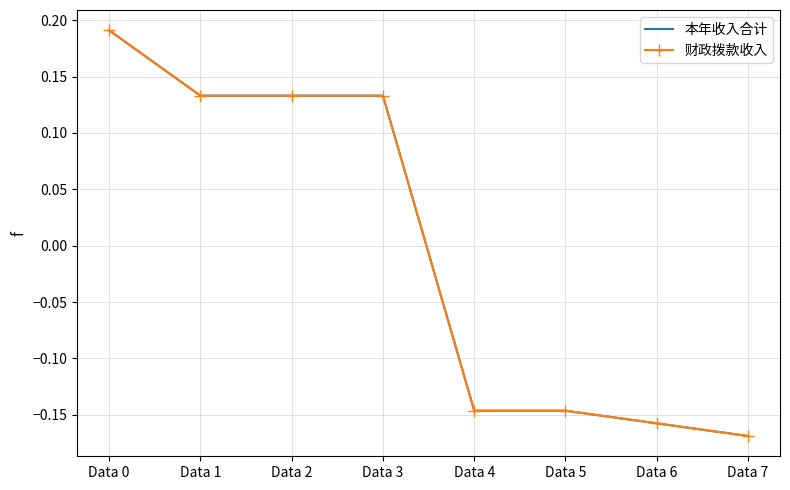

True or false: 财政拨款收入 has more than 1 interior local peaks.

False